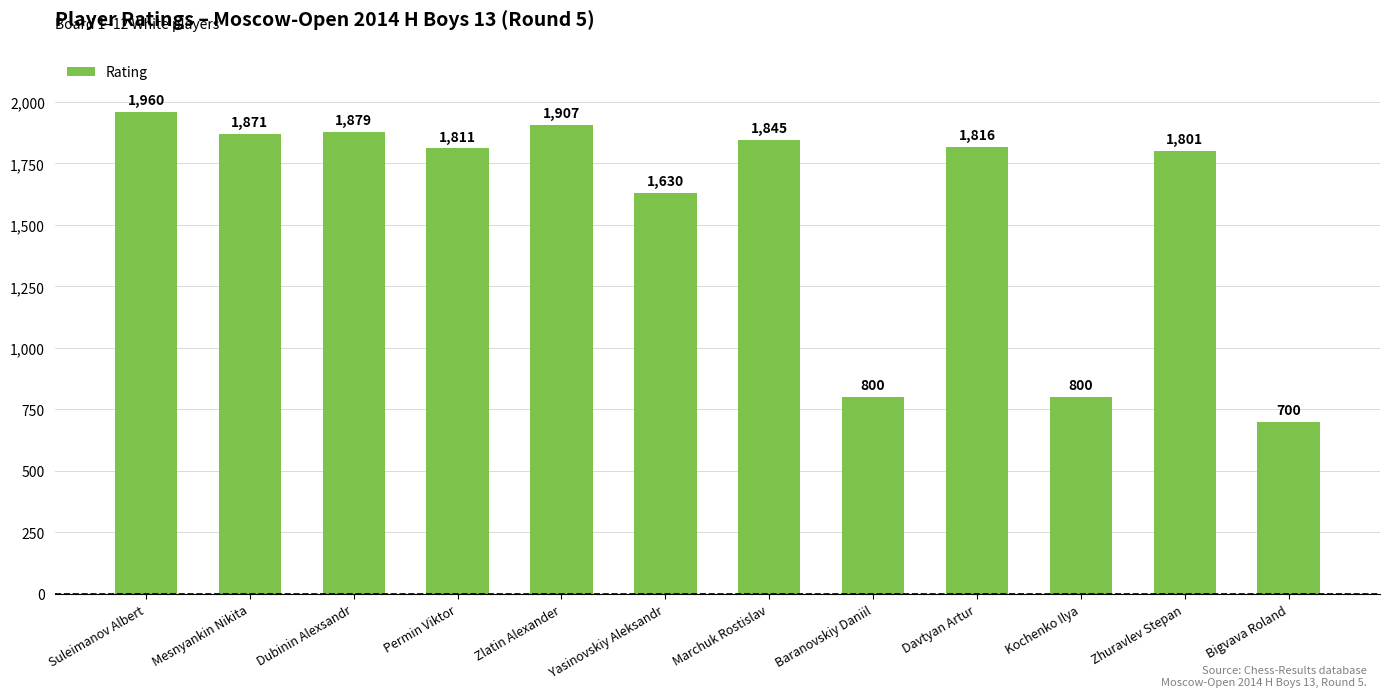

What is the change in value from Suleimanov Albert to Yasinovskiy Aleksandr?

-330